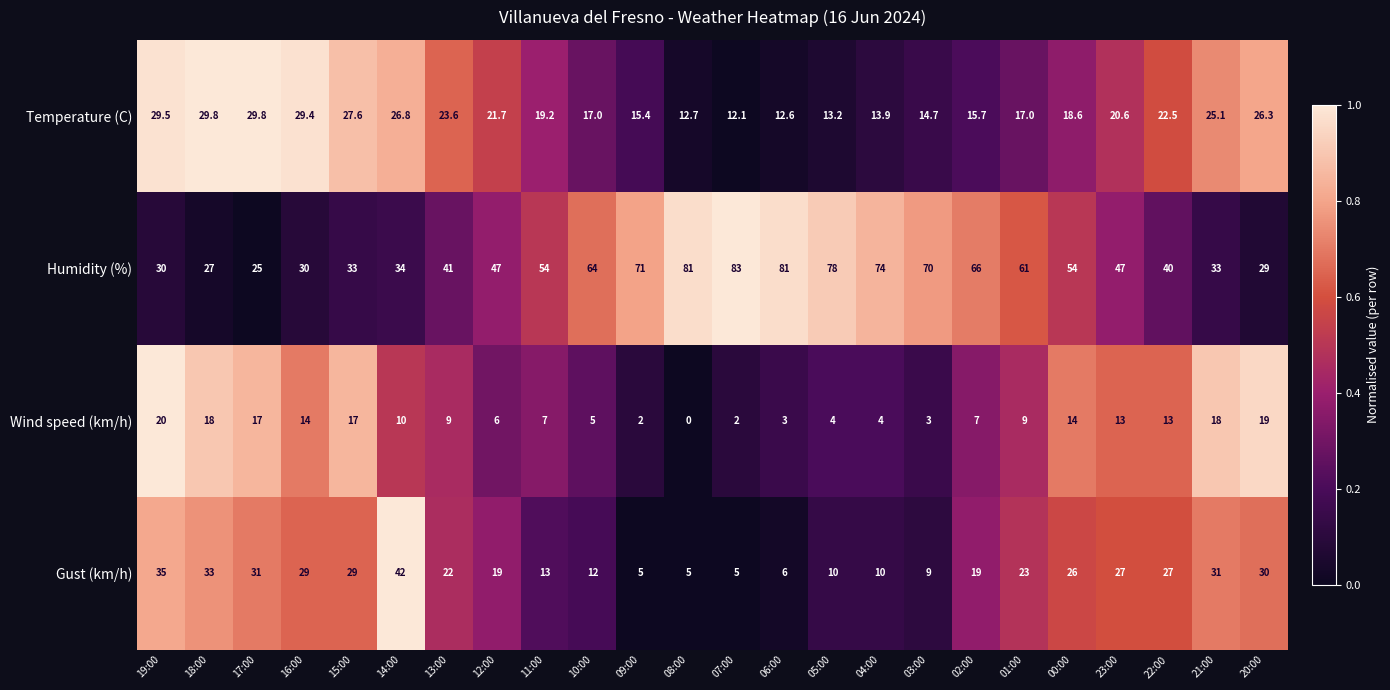

The Gust (km/h) series shows 38.2 at 23:00. True or false?

False